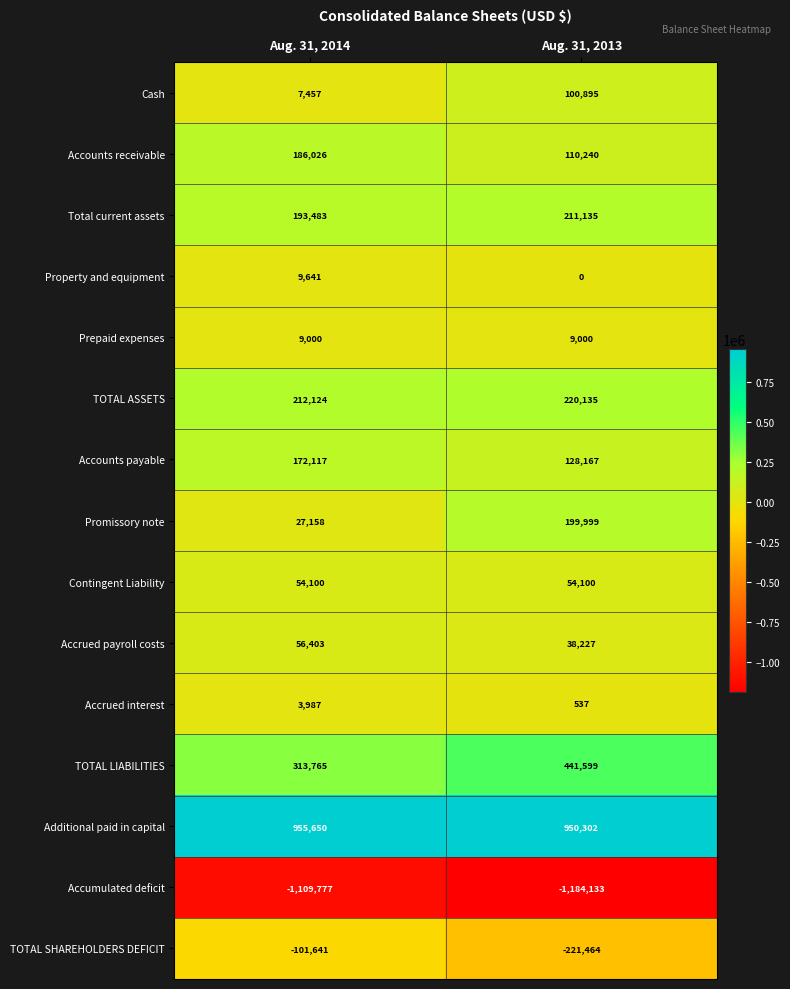

Reading left to right, extract all data points from this chart.

Cash: 7457	100895
Accounts receivable: 186026	110240
Total current assets: 193483	211135
Property and equipment: 9641	0
Prepaid expenses: 9000	9000
TOTAL ASSETS: 212124	220135
Accounts payable: 172117	128167
Promissory note: 27158	199999
Contingent Liability: 54100	54100
Accrued payroll costs: 56403	38227
Accrued interest: 3987	537
TOTAL LIABILITIES: 313765	441599
Additional paid in capital: 955650	950302
Accumulated deficit: -1109777	-1184133
TOTAL SHAREHOLDERS DEFICIT: -101641	-221464